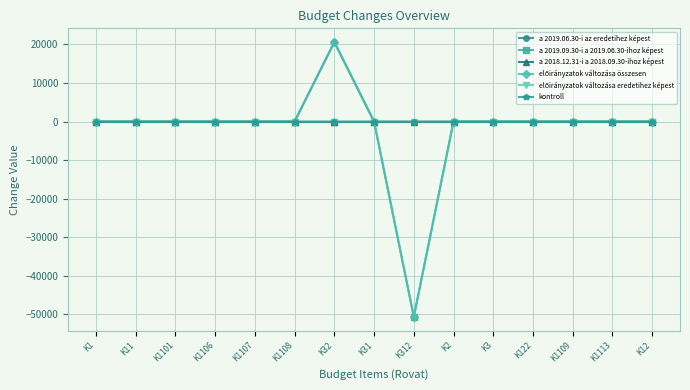

True or false: előirányzatok változása eredetihez képest has more than 2 points higher than both neighbors.

False